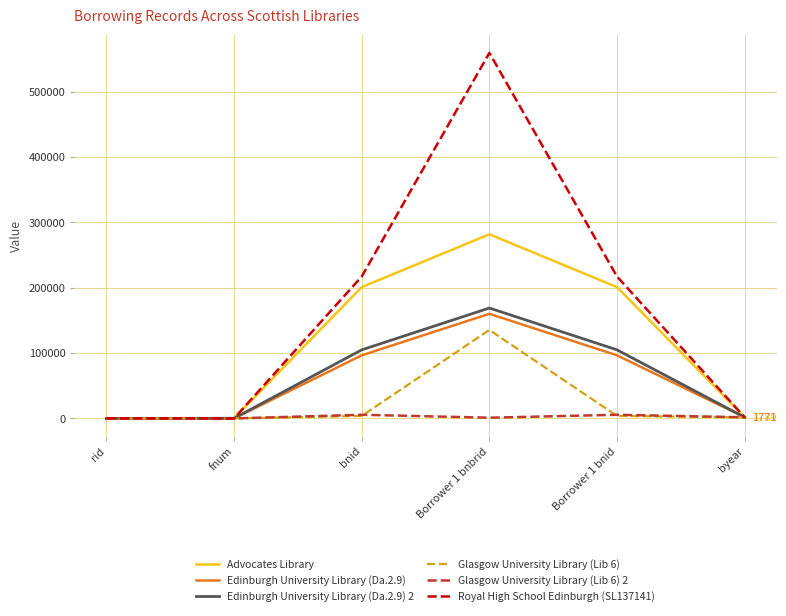

True or false: Glasgow University Library (Lib 6) has more than 2 interior local peaks.

False